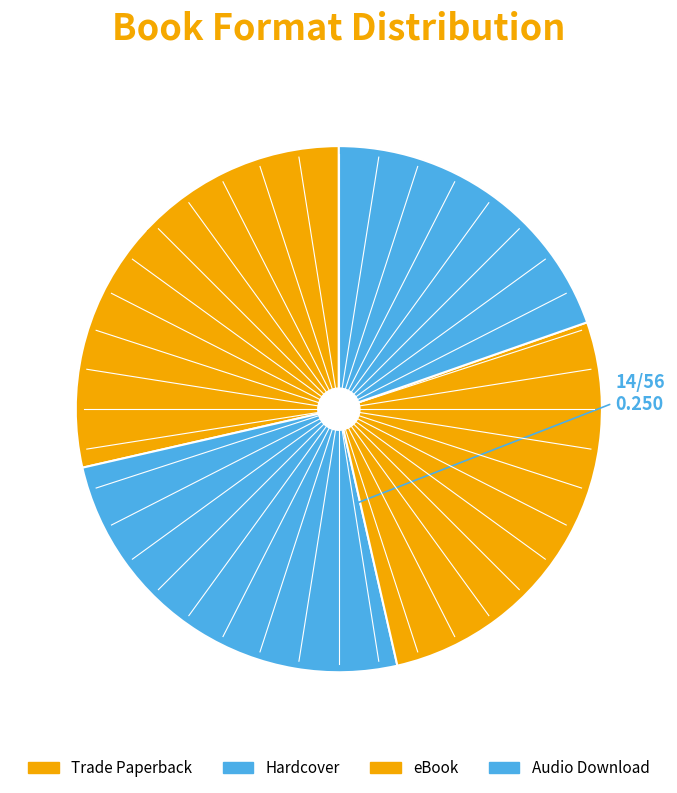

How many segments does this pie chart have?

4